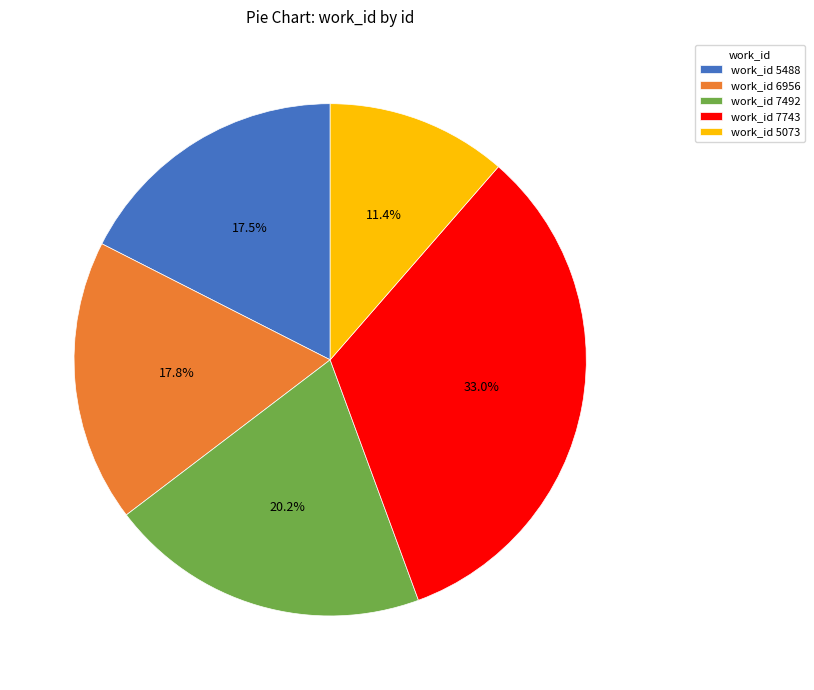

What is the largest slice in the pie chart?

work_id 7743